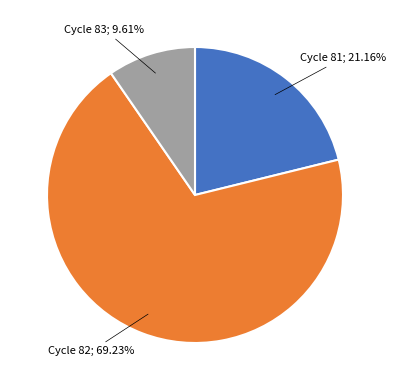

Is there a majority slice in this chart?

Yes